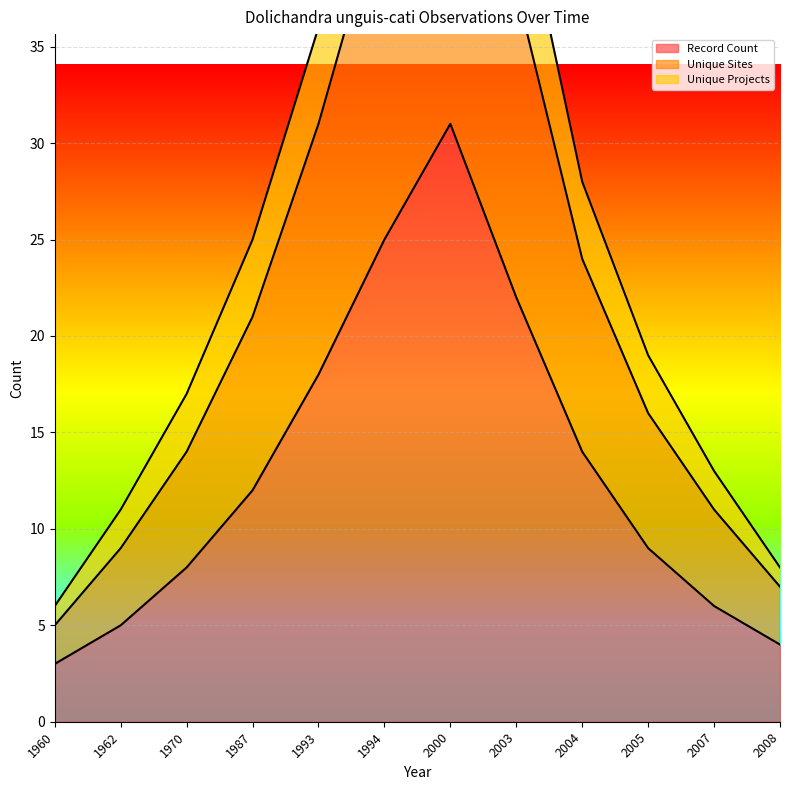

Reading left to right, list all the values displayed in this chart.

Record Count: 3	5	8	12	18	25	31	22	14	9	6	4
Unique Sites: 6	11	17	25	36	50	61	44	28	19	13	8
Unique Projects: 5	9	14	21	31	43	53	38	24	16	11	7